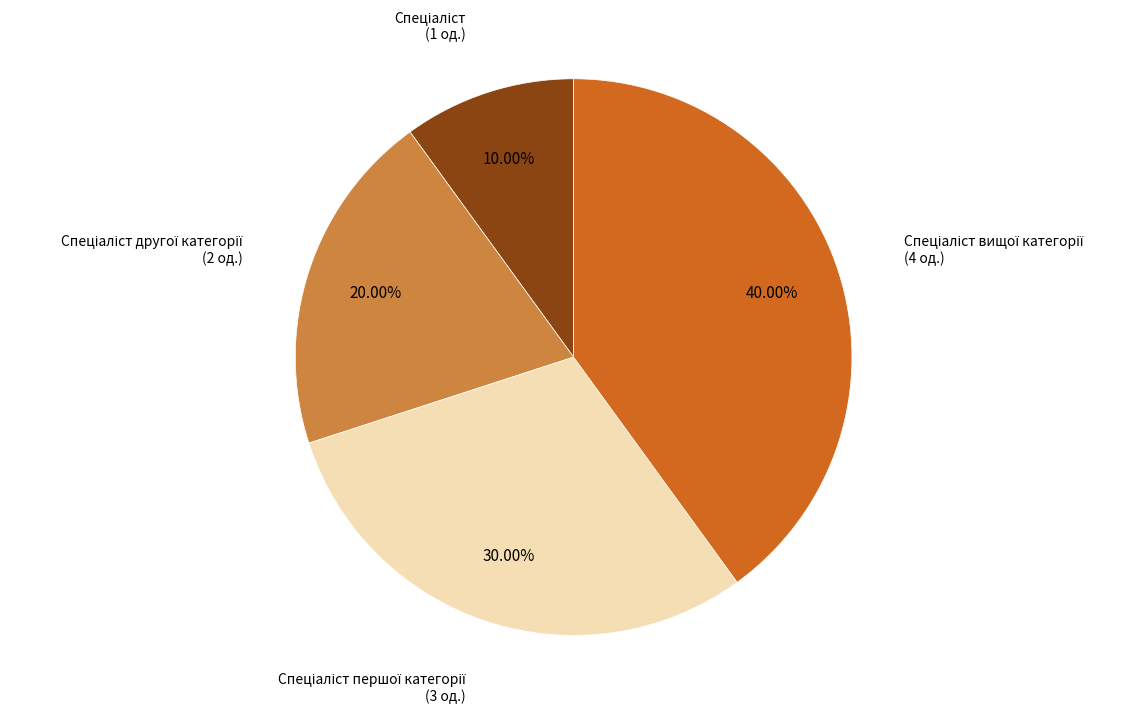

Is there a majority slice in this chart?

No